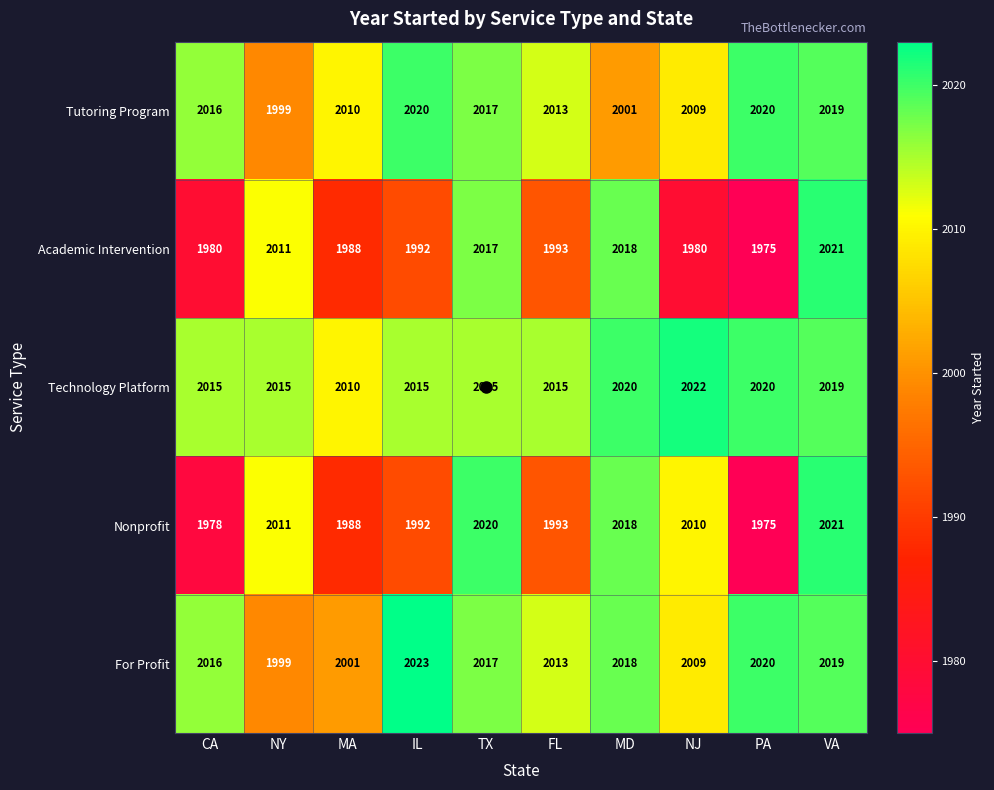

What is the difference between the maximum and minimum values in the Tutoring Program series?

21